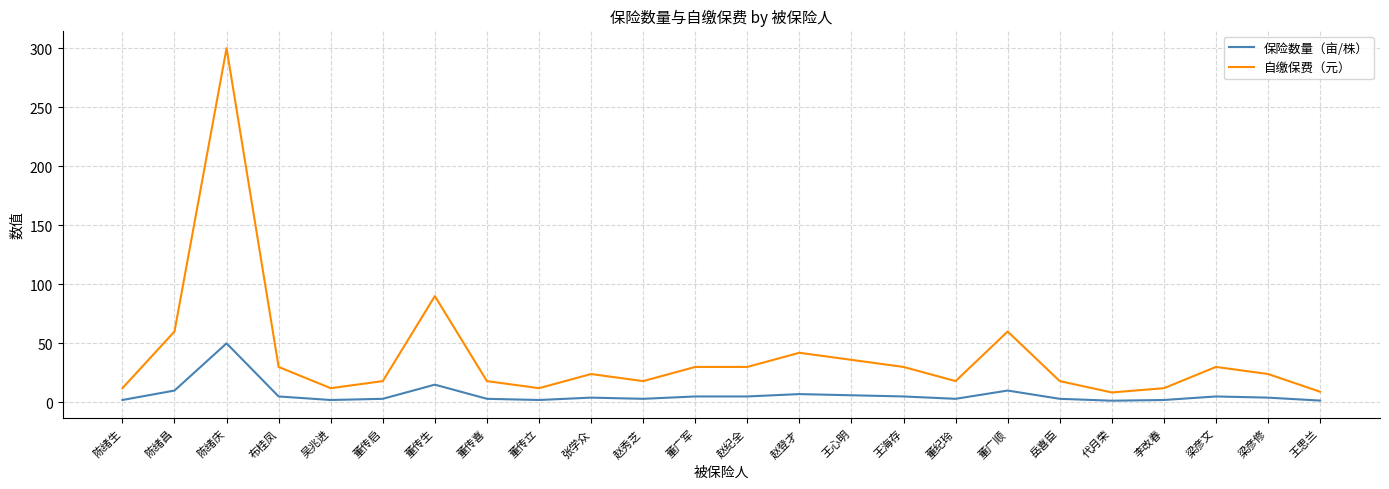

Where is 保险数量（亩/株） nearest to the value 25?

董传生